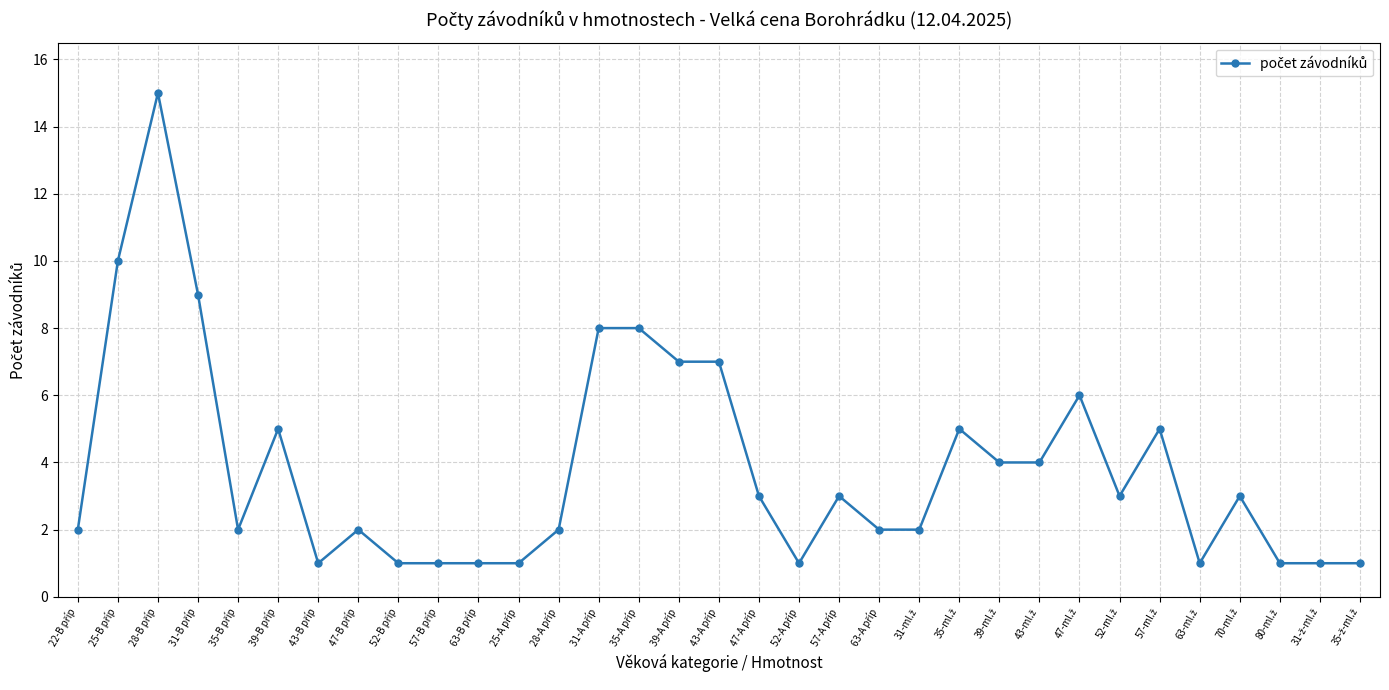

What is the average value?

4